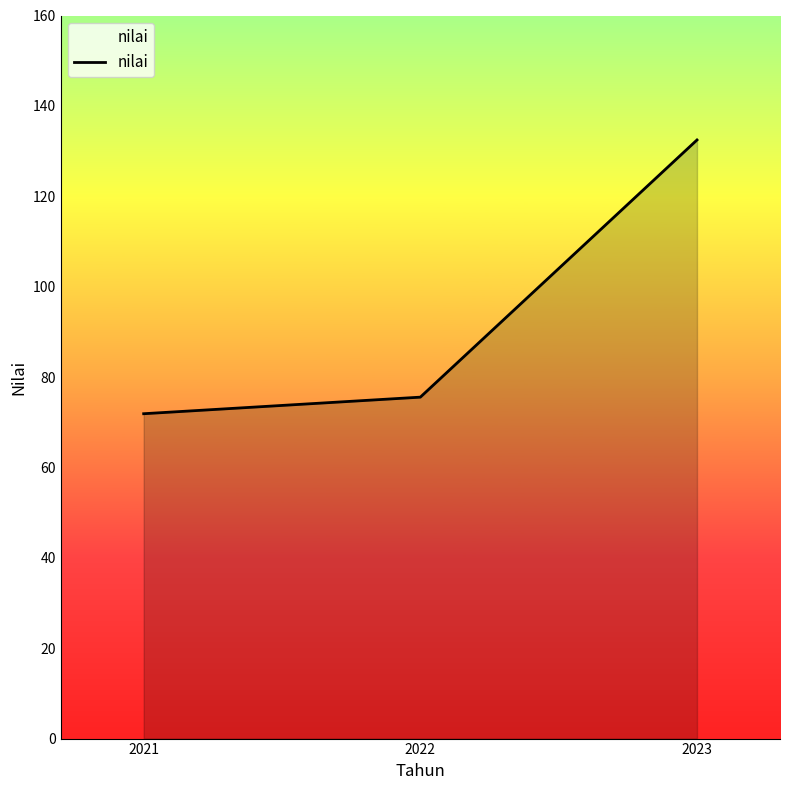

True or false: the data shows 30.4 at 2022.

False